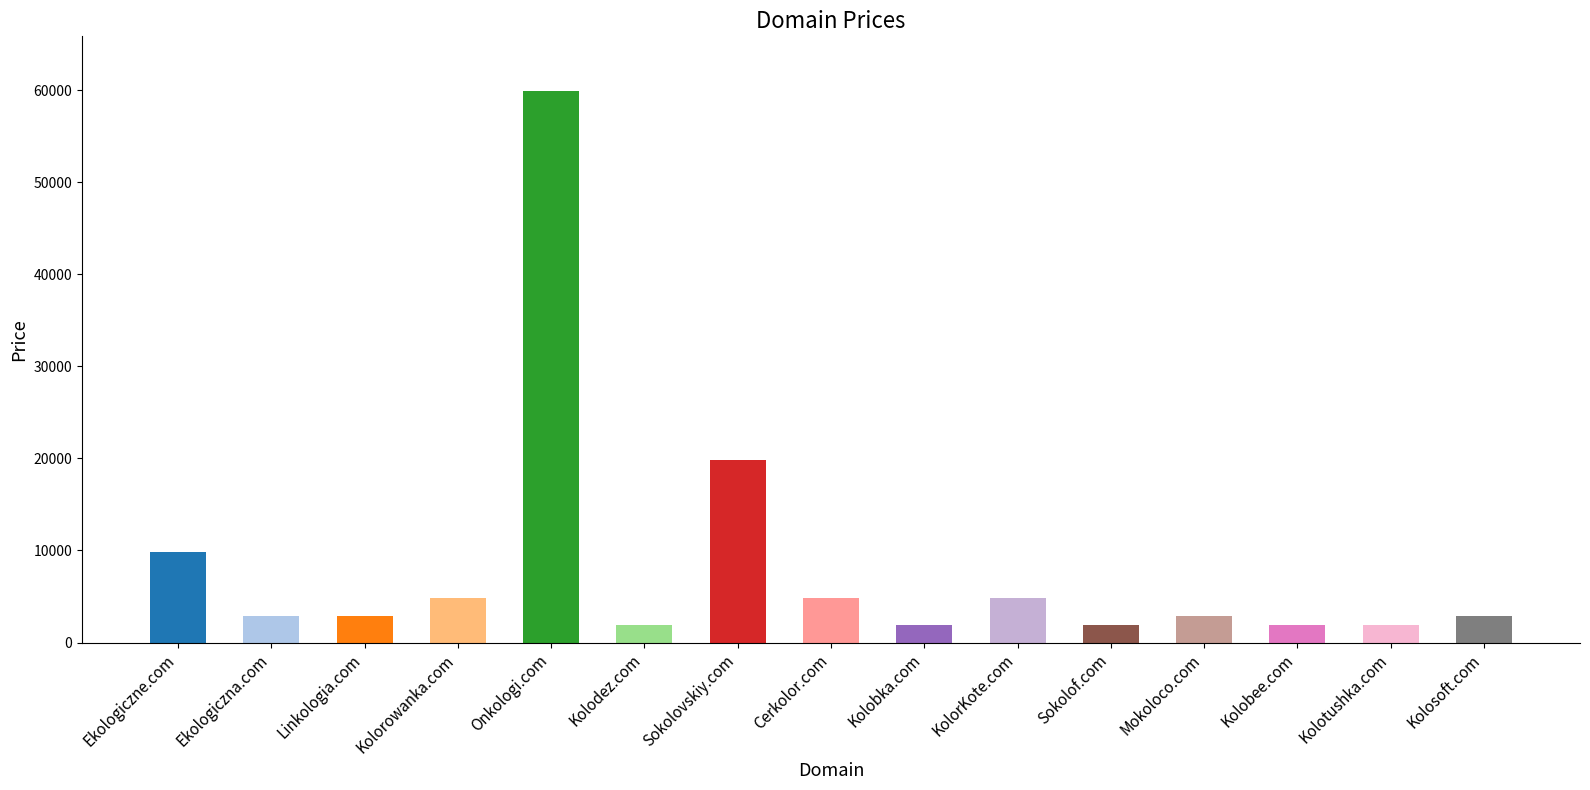

What position from the left is Mokoloco.com?

12